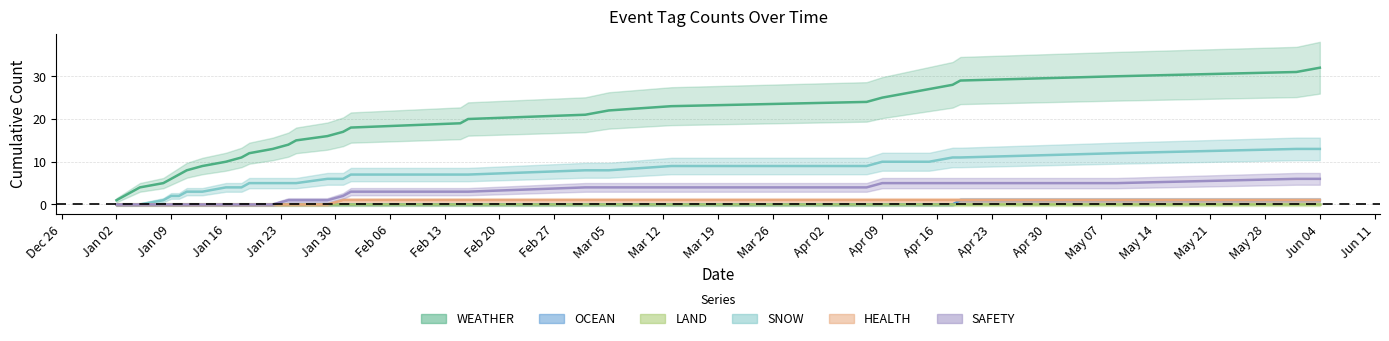

Count the HEALTH values in the range 0 to 1.

32